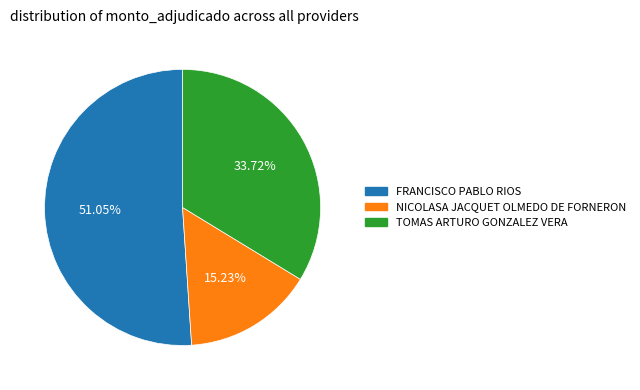

To the nearest percent, what percentage of the pie is TOMAS ARTURO GONZALEZ VERA?

34%